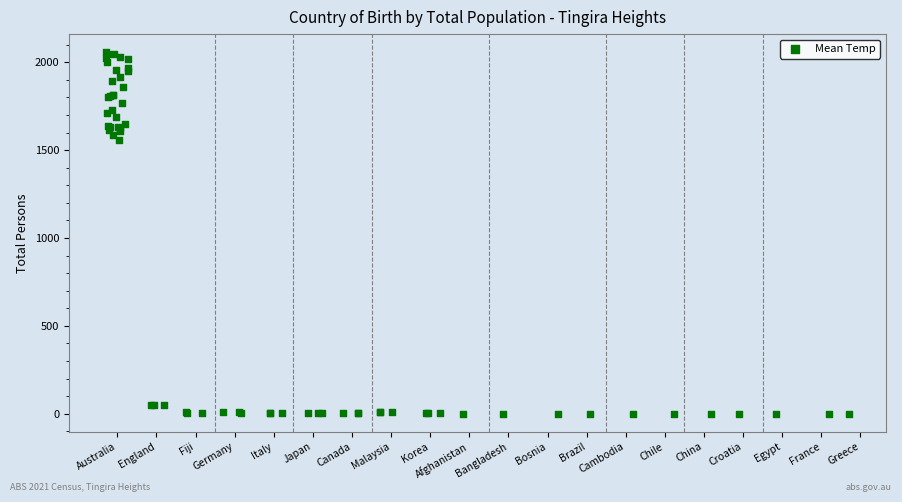

What Y value in the scatter plot is closest to 1028?

1557.7